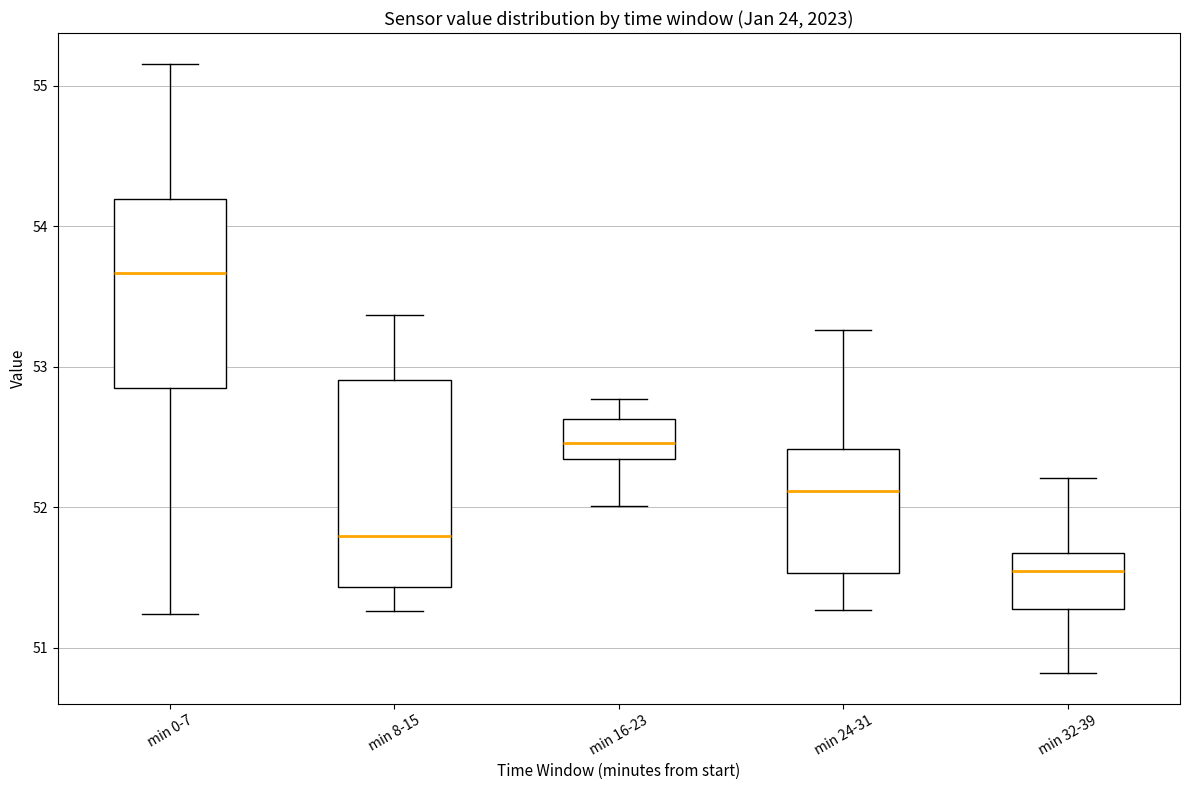

Where does the upper whisker of the box for min 8-15 end on the y-axis? The values are not printed on the chart, so give them approximately, as read against the axis.

53.4